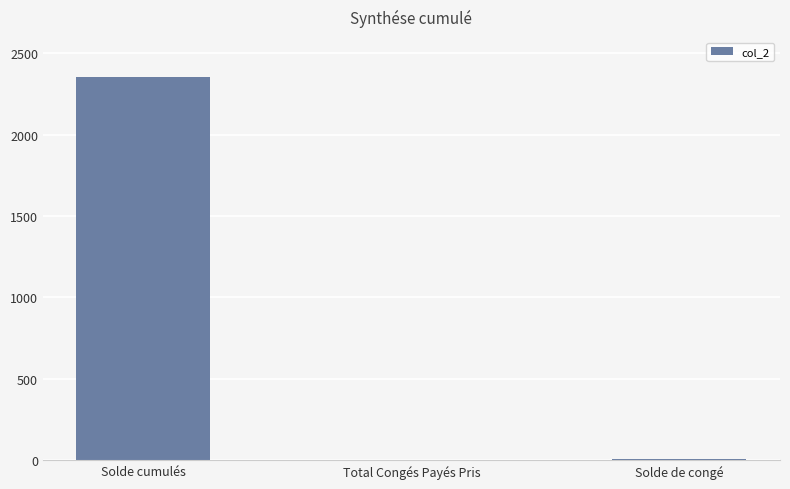

At which label is the value closest to 1175?

Solde de congé